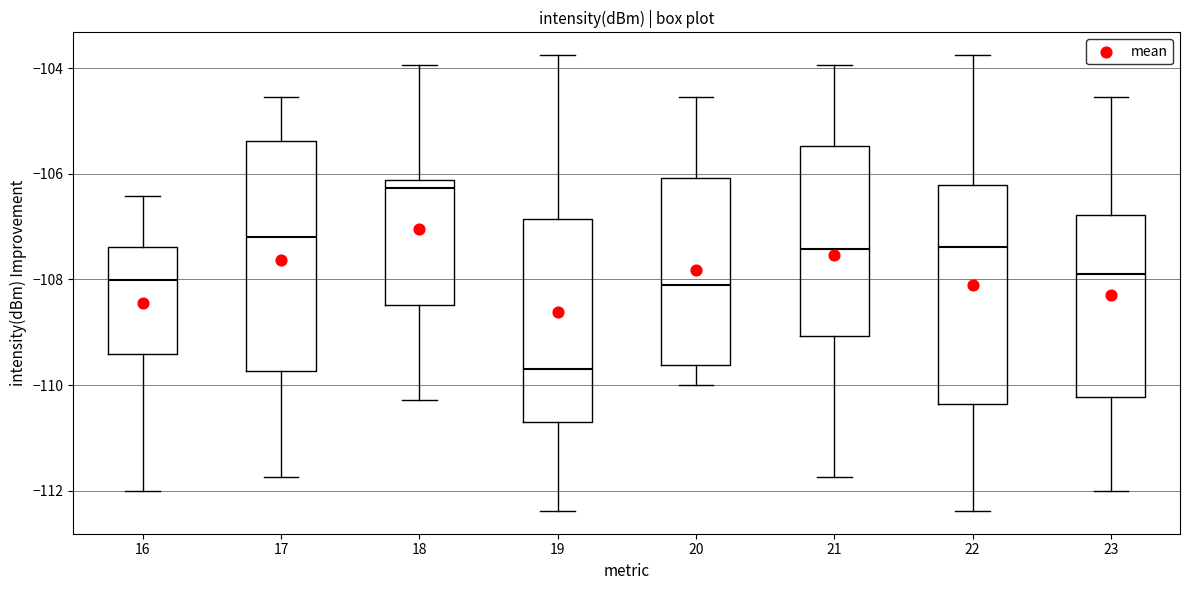

Reading left to right, read every box against the y-axis: the position of its median line, the range the box covers, and the ends of its whiskers. The values are not printed on the chart, so give them approximately, as read against the axis.

16: median -108.0, box -109.4 to -107.4, whiskers -112.0 to -106.4
17: median -107.2, box -109.8 to -105.4, whiskers -111.8 to -104.6
18: median -106.2 (just below the box's upper edge), box -108.4 to -106.2, whiskers -110.2 to -104.0
19: median -109.8, box -110.6 to -106.8, whiskers -112.4 to -103.8
20: median -108.2, box -109.6 to -106.0, whiskers -110.0 to -104.6
21: median -107.4, box -109.0 to -105.4, whiskers -111.8 to -104.0
22: median -107.4, box -110.4 to -106.2, whiskers -112.4 to -103.8
23: median -108.0, box -110.2 to -106.8, whiskers -112.0 to -104.6